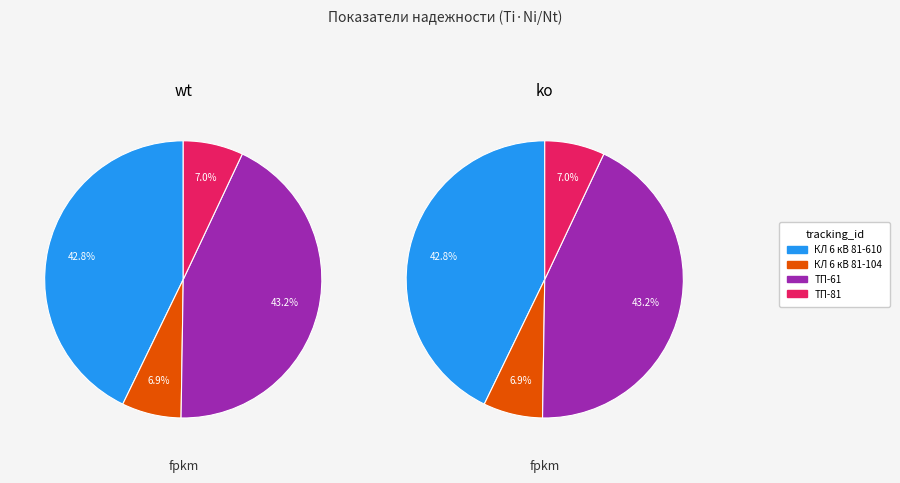

What percentage is the ТП-61 slice, to the nearest percent?

43%